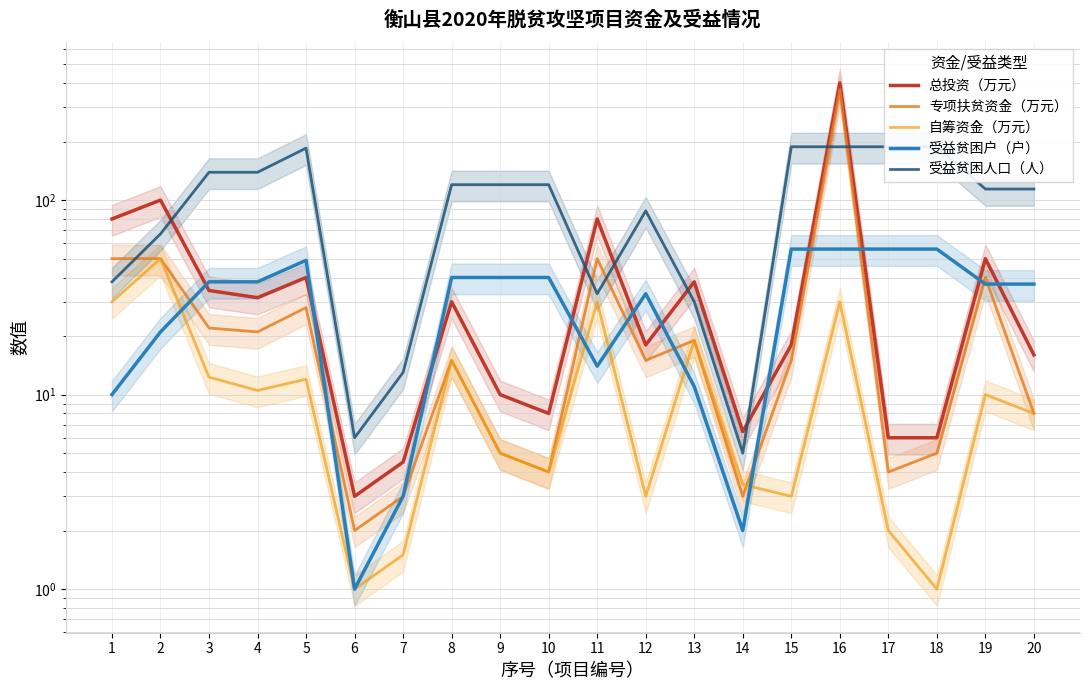

What are all the series names shown in the legend?

总投资（万元）, 专项扶贫资金（万元）, 自筹资金（万元）, 受益贫困户（户）, 受益贫困人口（人）